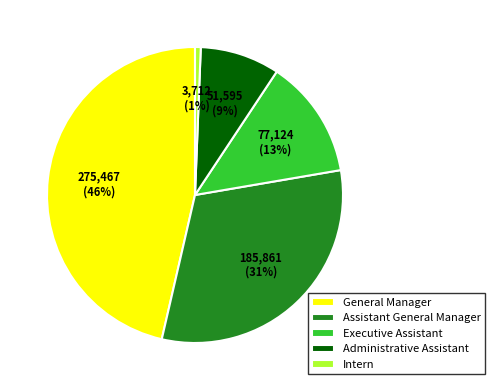

What is the largest slice in the pie chart?

General Manager